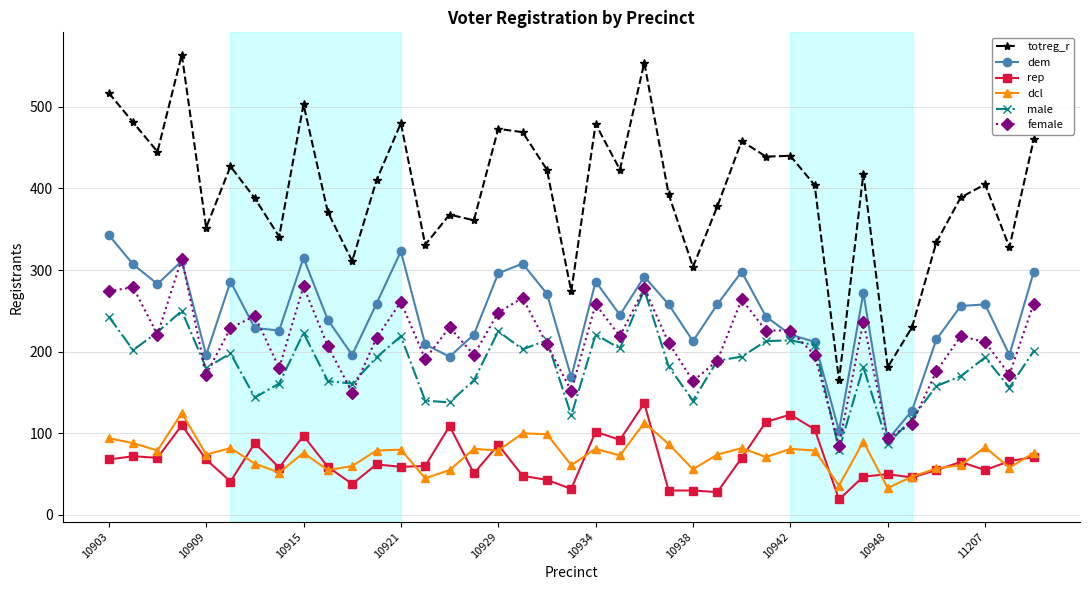

Which series has the widest spread of values?

totreg_r